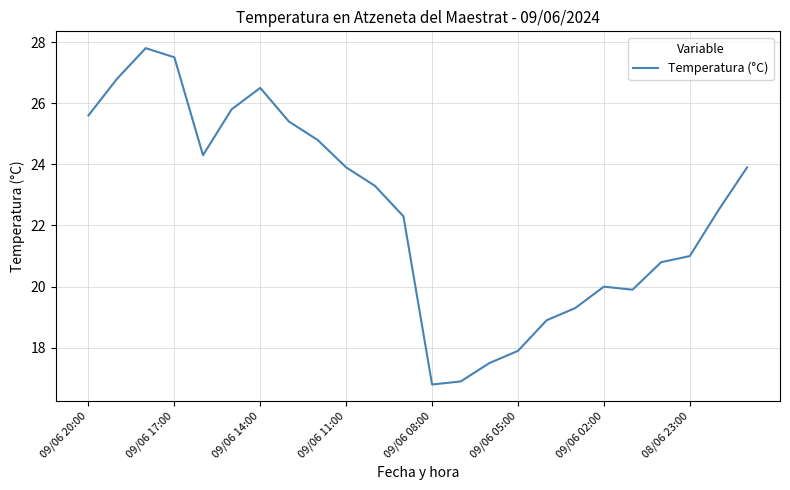

What is the difference between the second highest and minimum values?

10.7